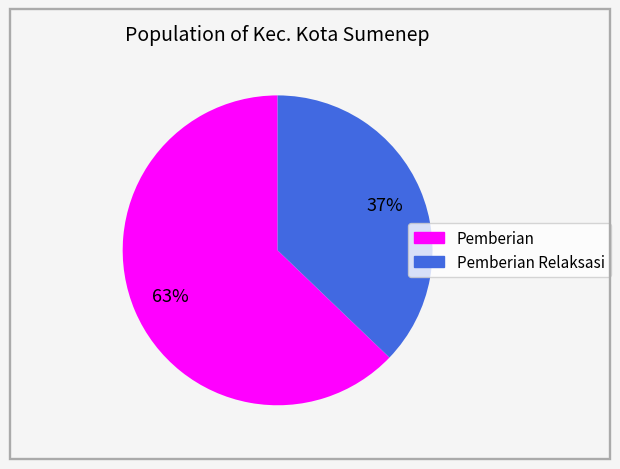

Is there a majority slice in this chart?

Yes